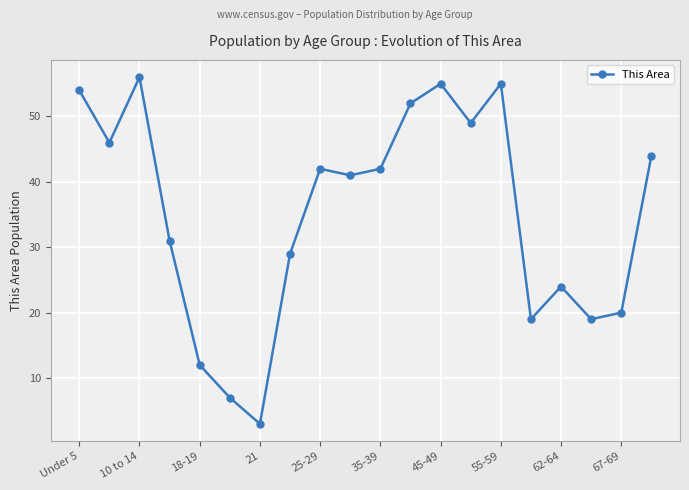

What is the average value?

35